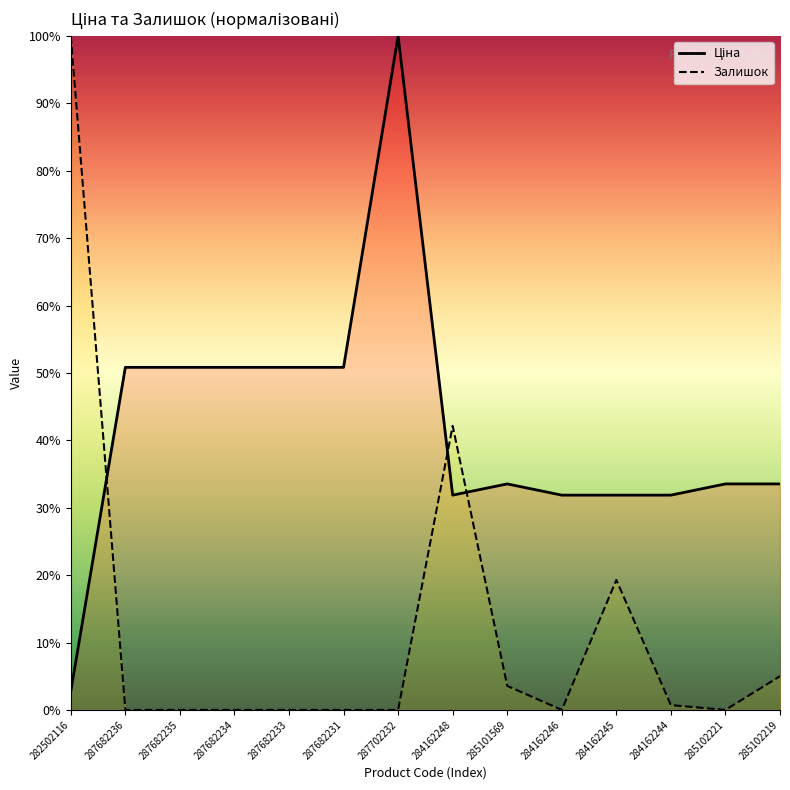

What is the greatest value displayed?

100.0